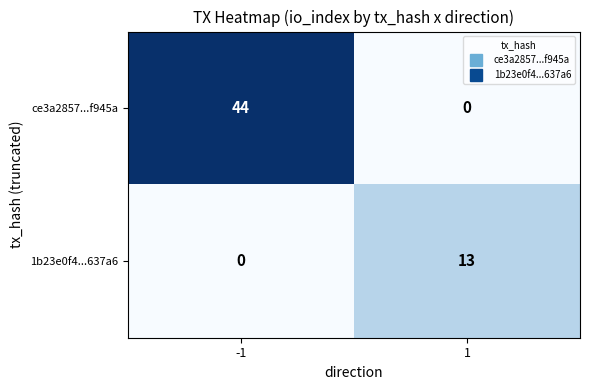

What is the difference between the 1b23e0f4...637a6 values at -1 and 1?

13